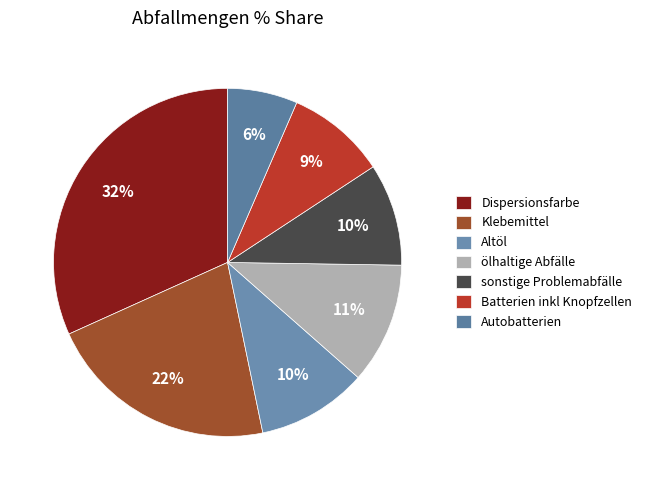

What percentage is NOT represented by Batterien inkl Knopfzellen?

90.8%